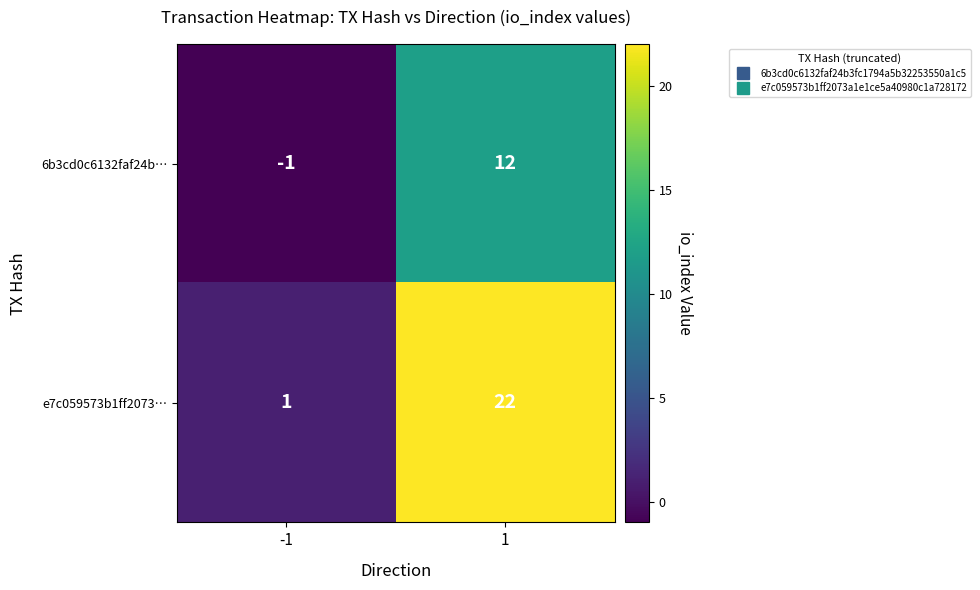

How many categories are shown in the chart?

2